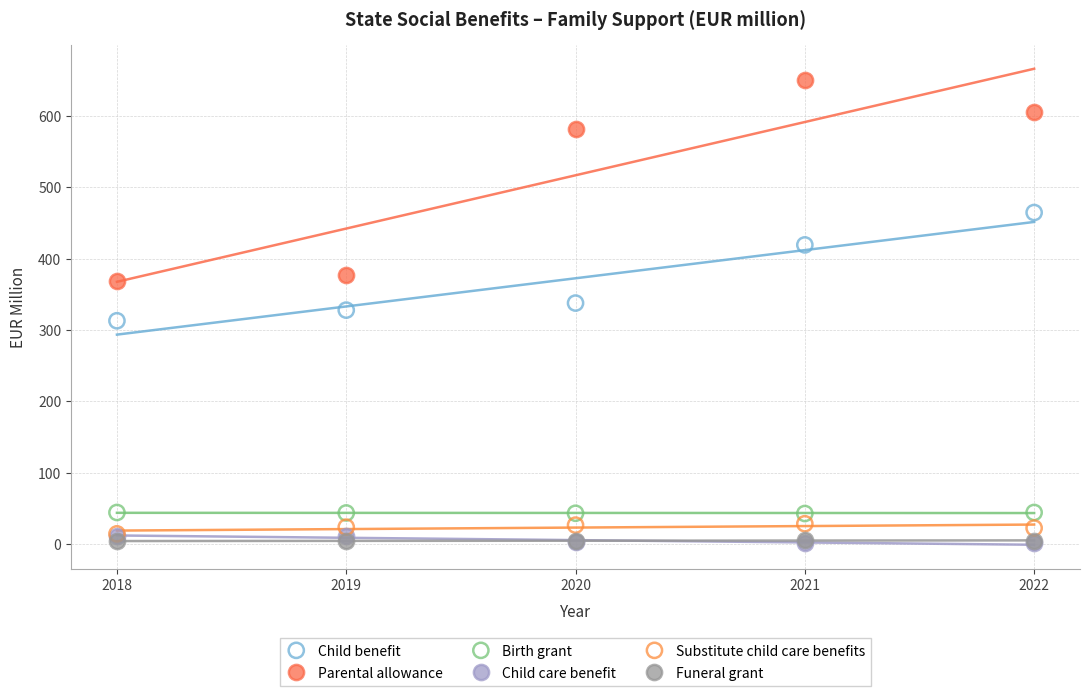

In the Child benefit series, what Y value is closest to 388?

419.4